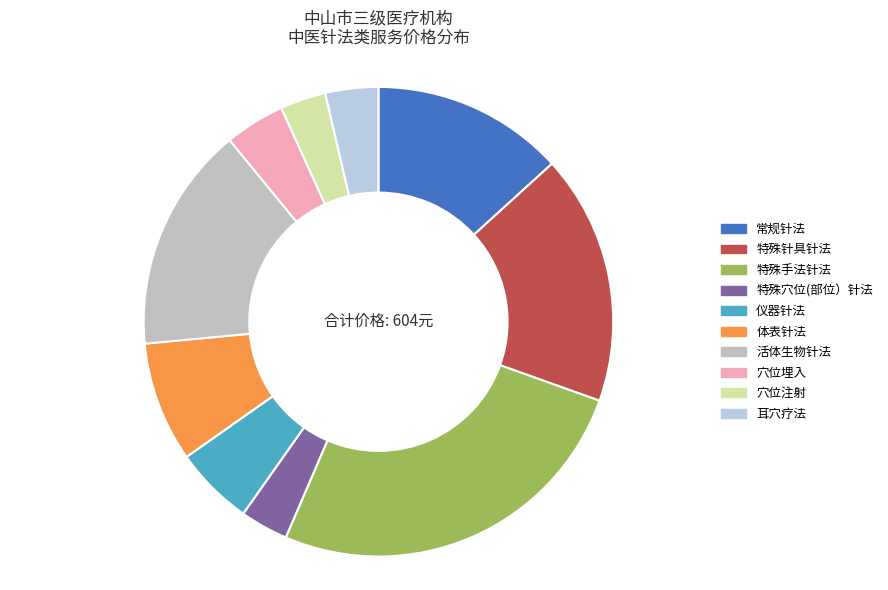

How many segments does this pie chart have?

10